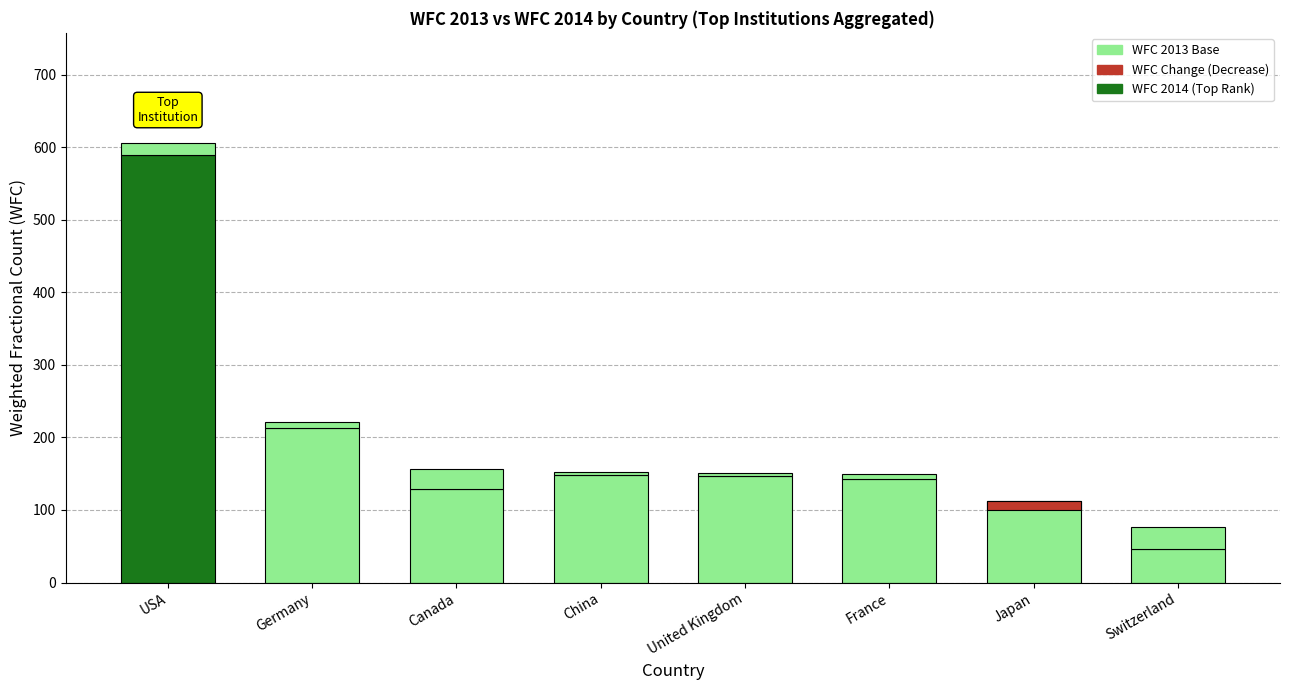

What is the value of the WFC 2013 bar at the 1st from the left?

588.7